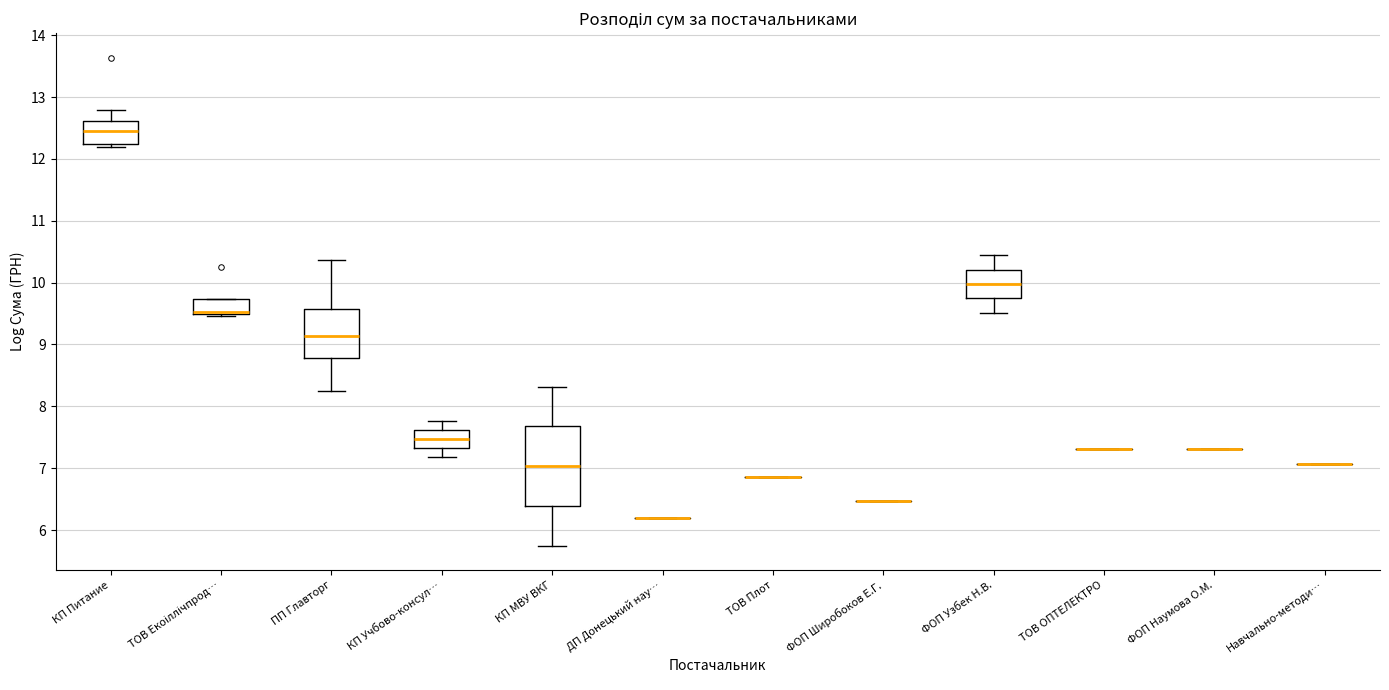

Comparing the boxes themselves (not the whiskers), which one is the tallest?

КП МВУ ВКГ